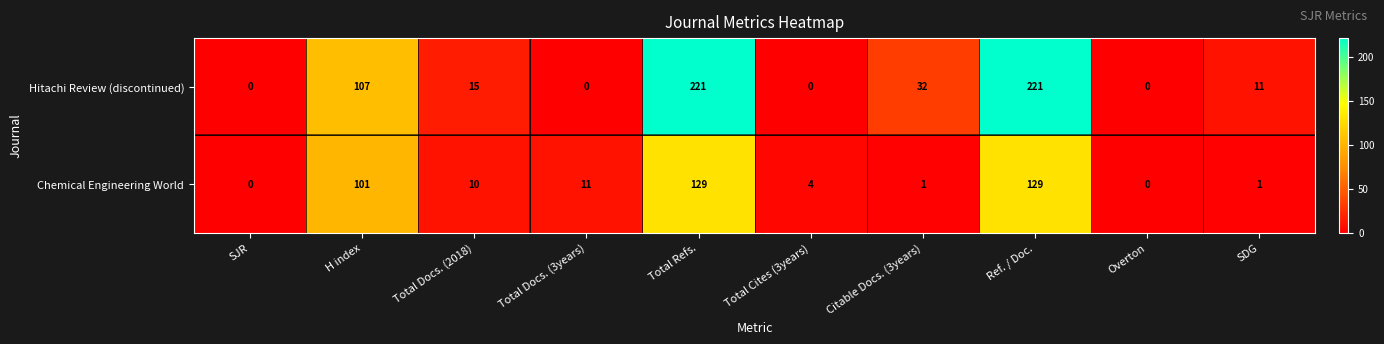

What is the spread (max minus min) of values at Citable Docs. (3years)?

31